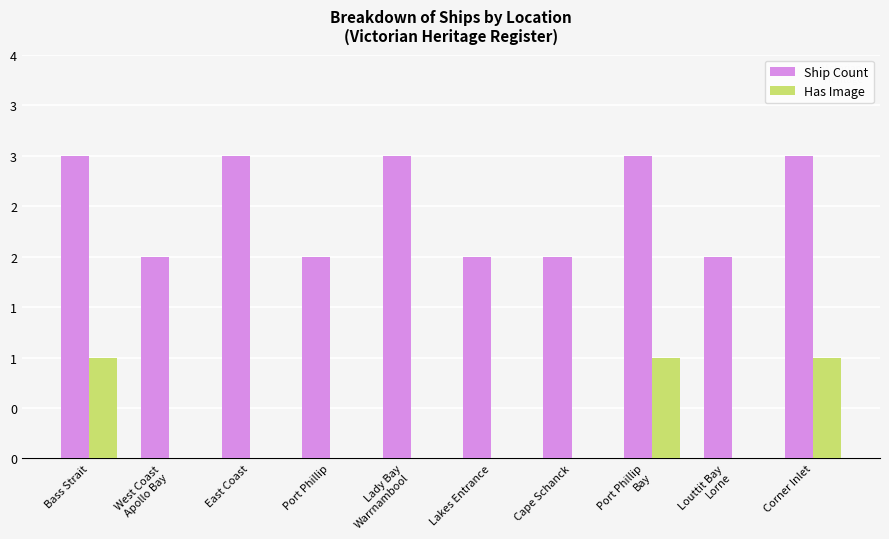

Reading left to right, list all the values displayed in this chart.

Ship Count: Bass Strait=3	West Coast
Apollo Bay=2	East Coast=3	Port Phillip=2	Lady Bay
Warrnambool=3	Lakes Entrance=2	Cape Schanck=2	Port Phillip
Bay=3	Louttit Bay
Lorne=2	Corner Inlet=3
Has Image: Bass Strait=1	West Coast
Apollo Bay=0	East Coast=0	Port Phillip=0	Lady Bay
Warrnambool=0	Lakes Entrance=0	Cape Schanck=0	Port Phillip
Bay=1	Louttit Bay
Lorne=0	Corner Inlet=1